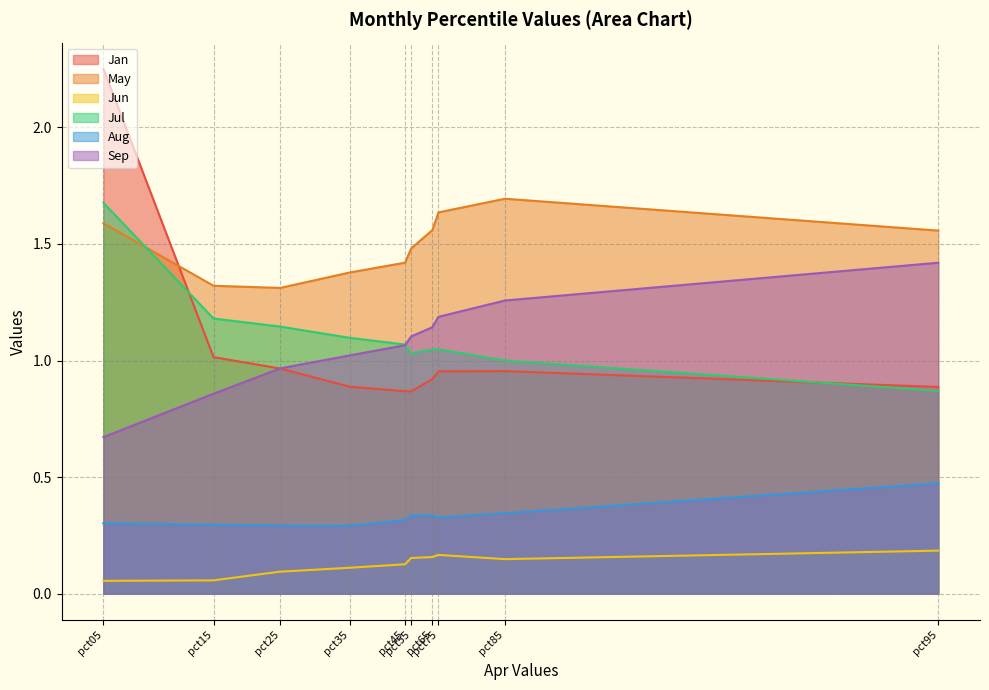

What is the difference between the maximum and second lowest values in the Jan series?

1.4